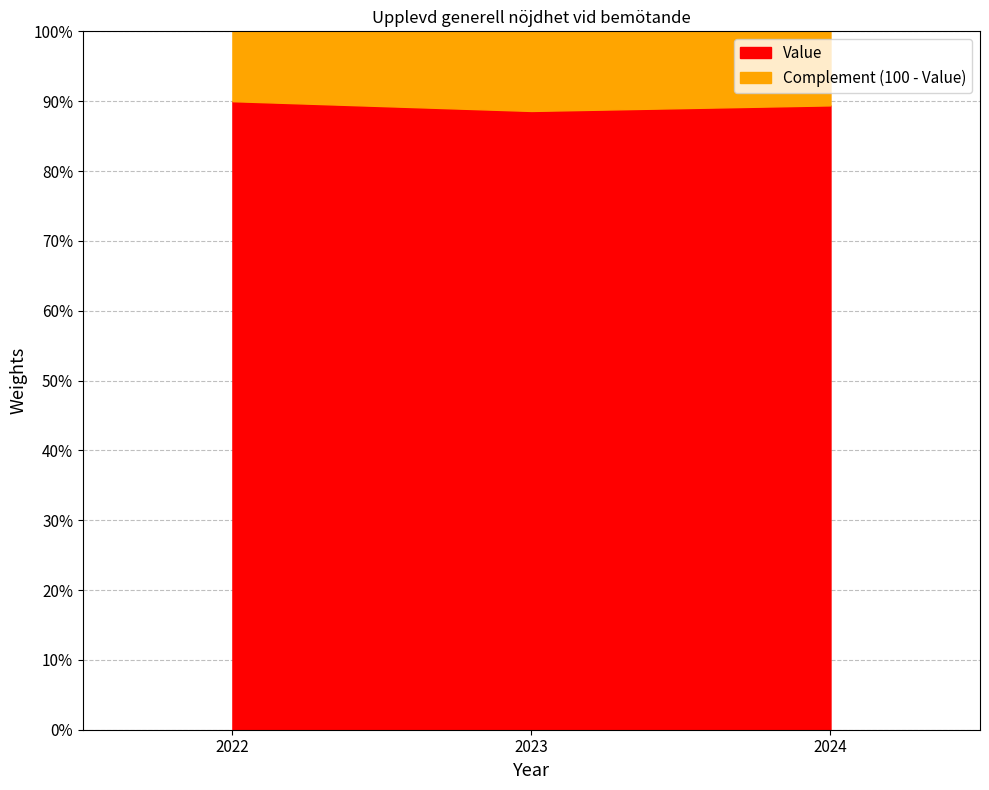

True or false: the data shows 124.4 at 2023.

False